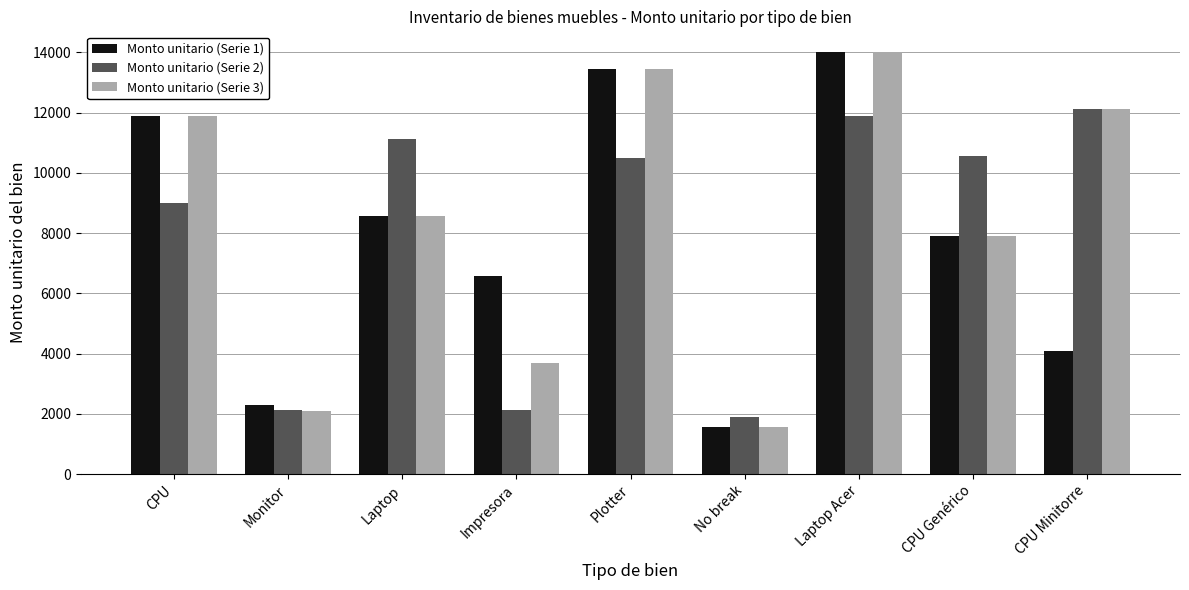

At how many categories does at least one series exceed 9575?

6